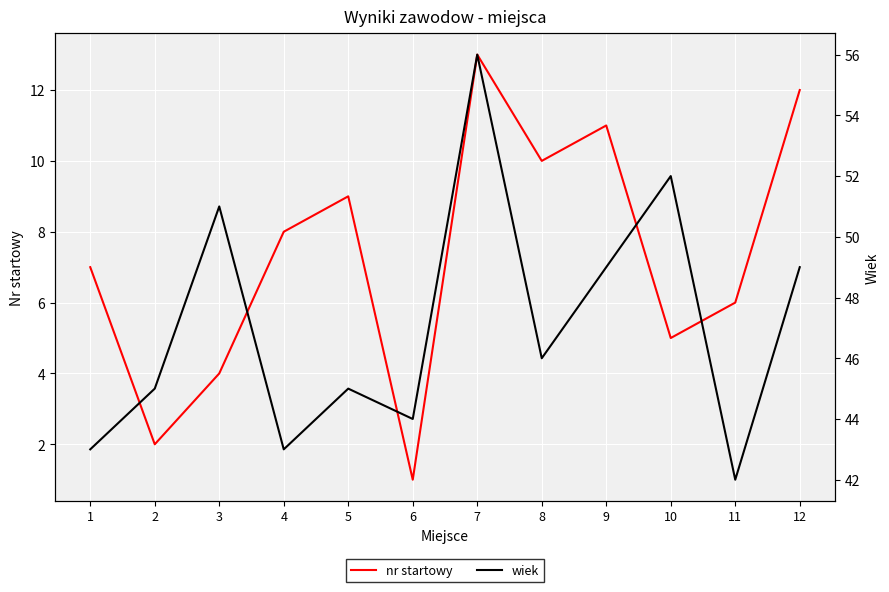

The wiek series shows 77 at 3. True or false?

False